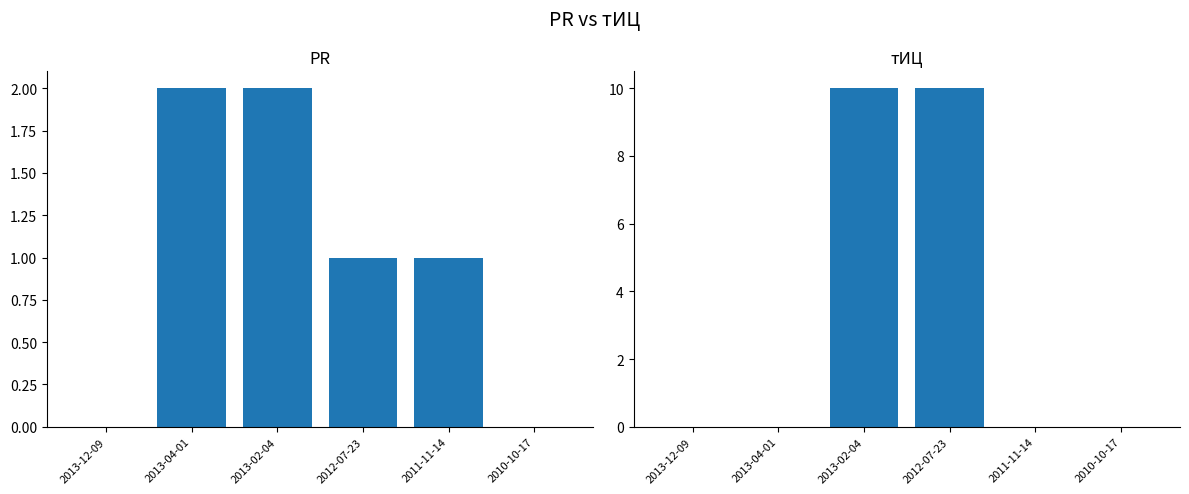

At which category is the sum across all series the highest?

2013-02-04